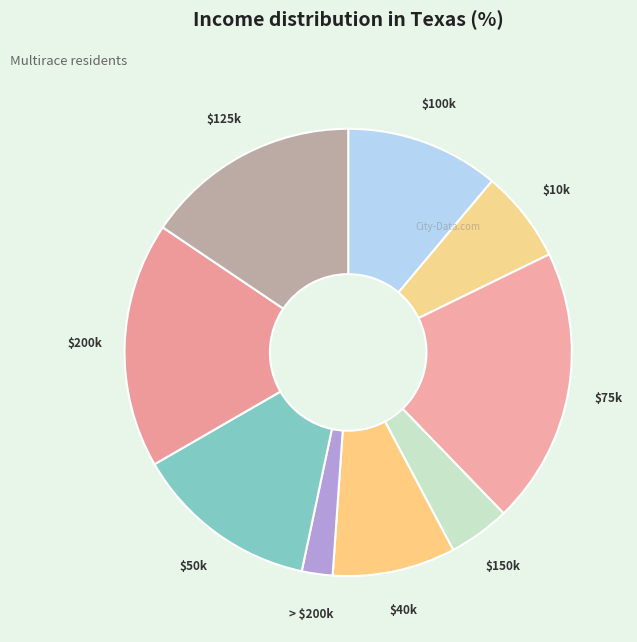

Which category has the biggest portion of the pie?

$75k